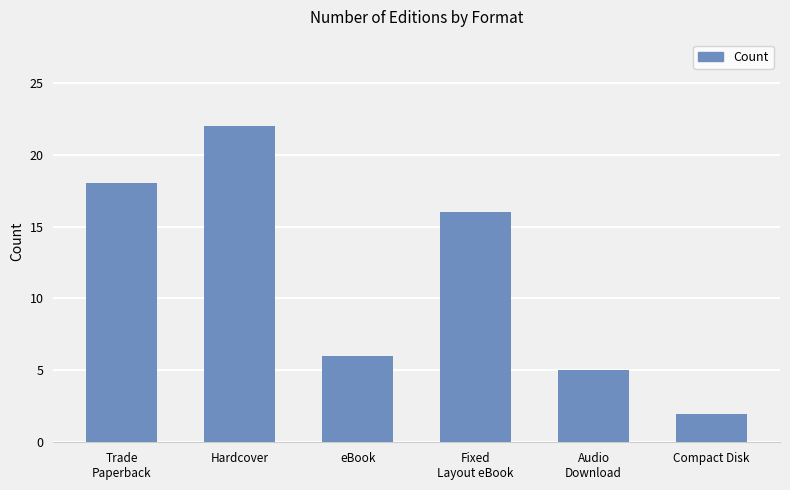

List the labels in order of value, largest first.

Hardcover, Trade
Paperback, Fixed
Layout eBook, eBook, Audio
Download, Compact Disk